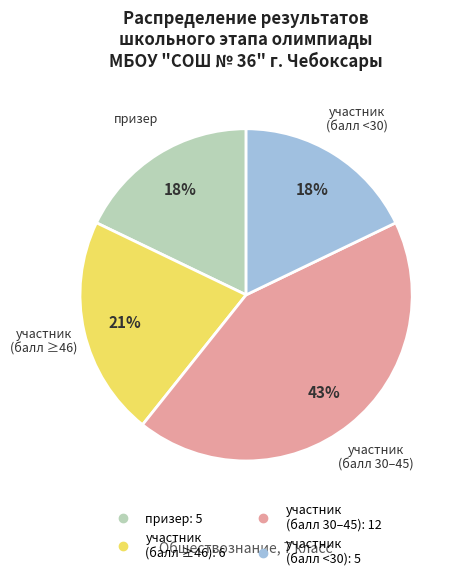

To the nearest percent, what is the difference between the largest and smallest slice percentages?

25%